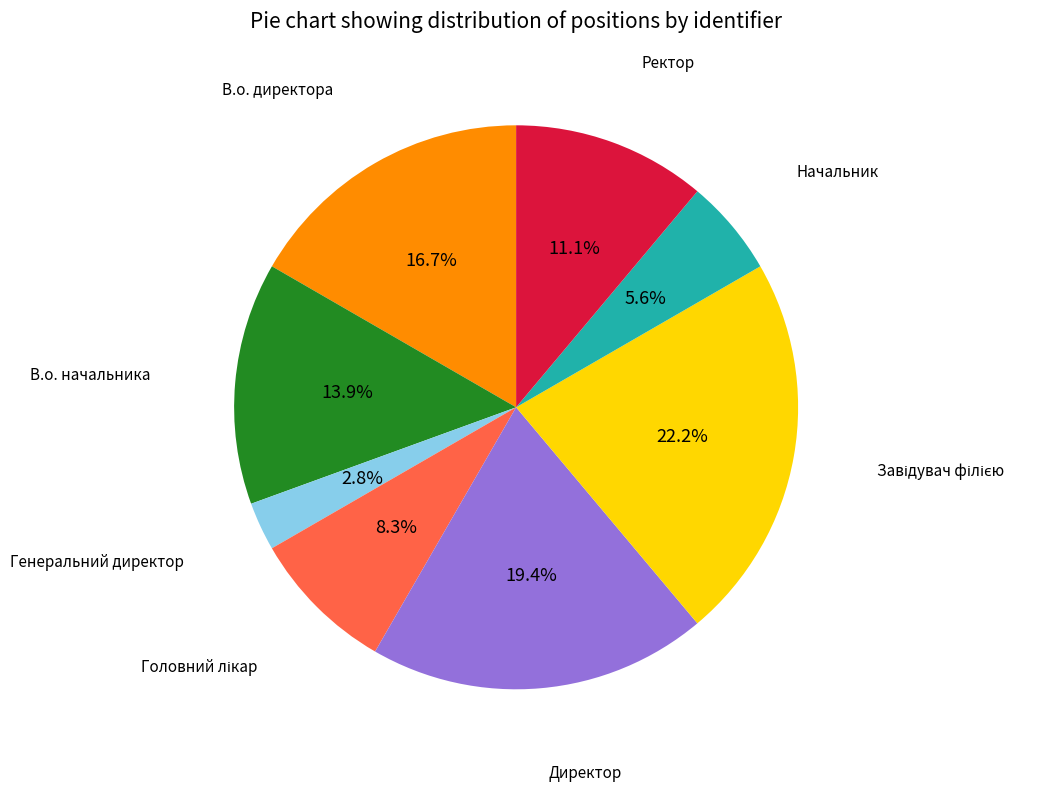

Does В.о. директора represent more than half of the total?

No